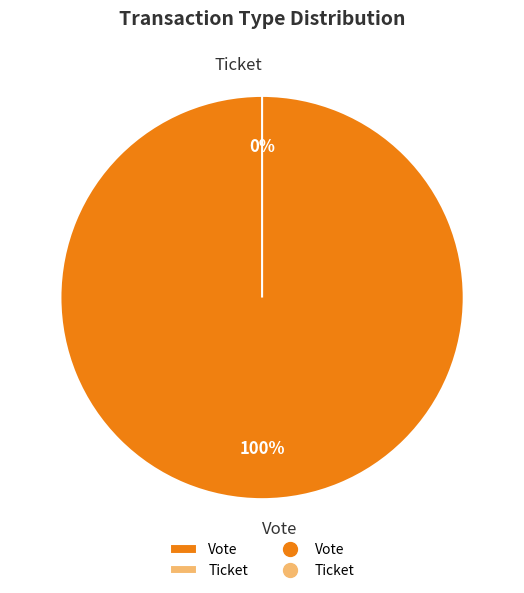

How many segments does this pie chart have?

2